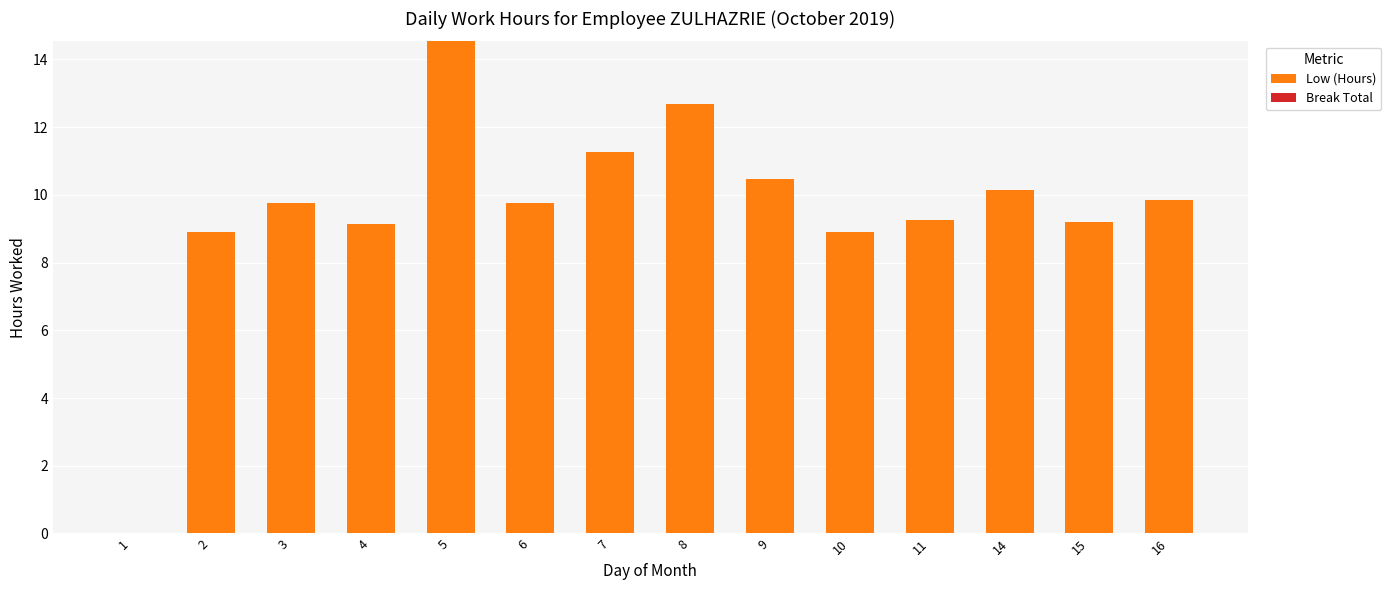

At which category does the chart reach its peak across all series?

5